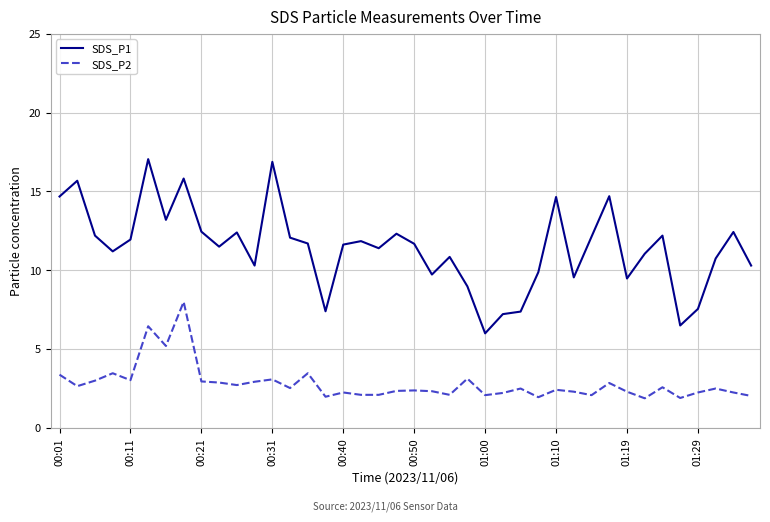

Which series has the largest total across all categories?

SDS_P1